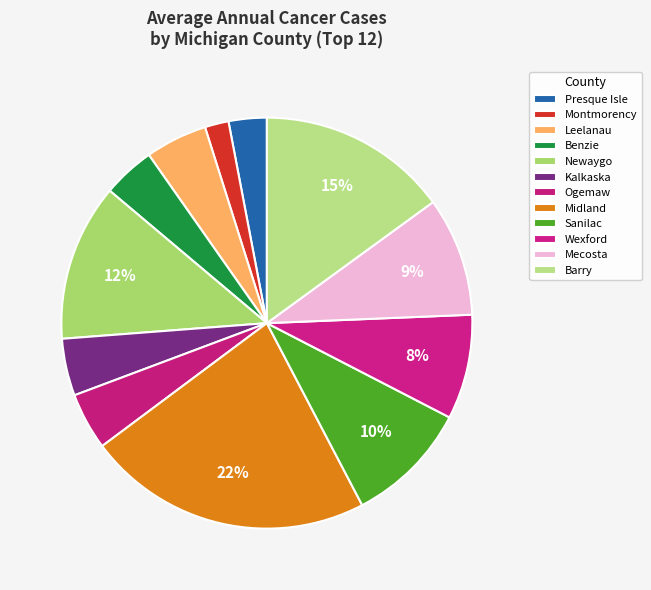

The Mecosta slice represents 3% of the pie. True or false?

False